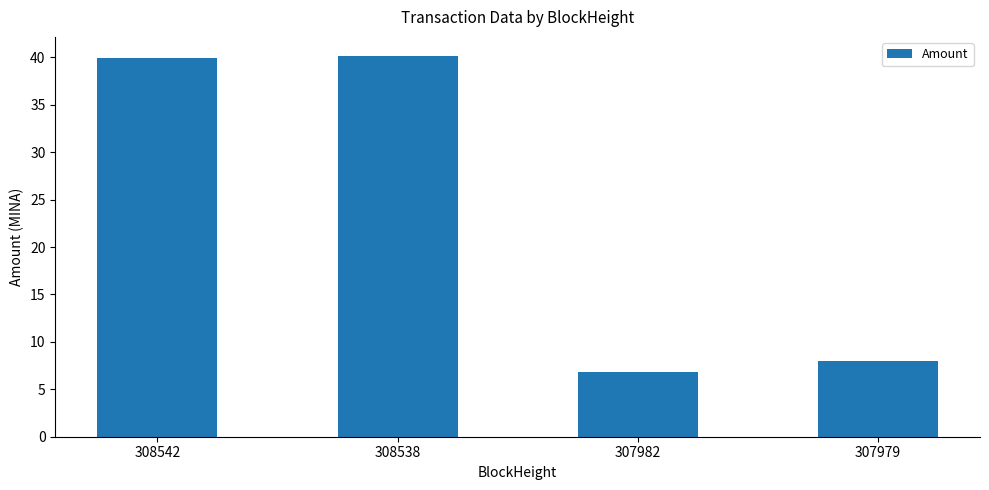

Where is the data nearest to the value 23?

307979